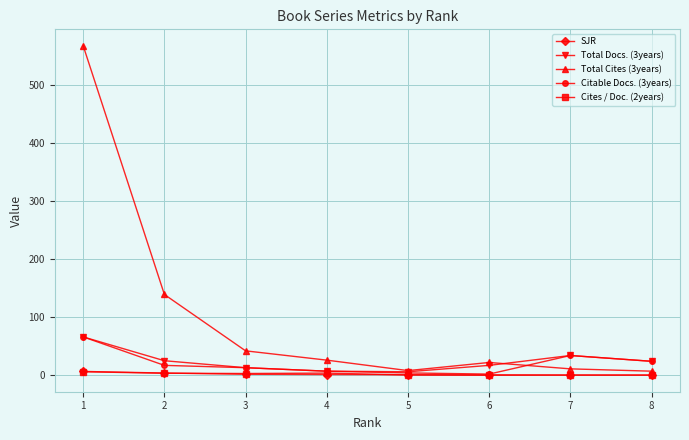

What is the greatest value displayed?

567.0